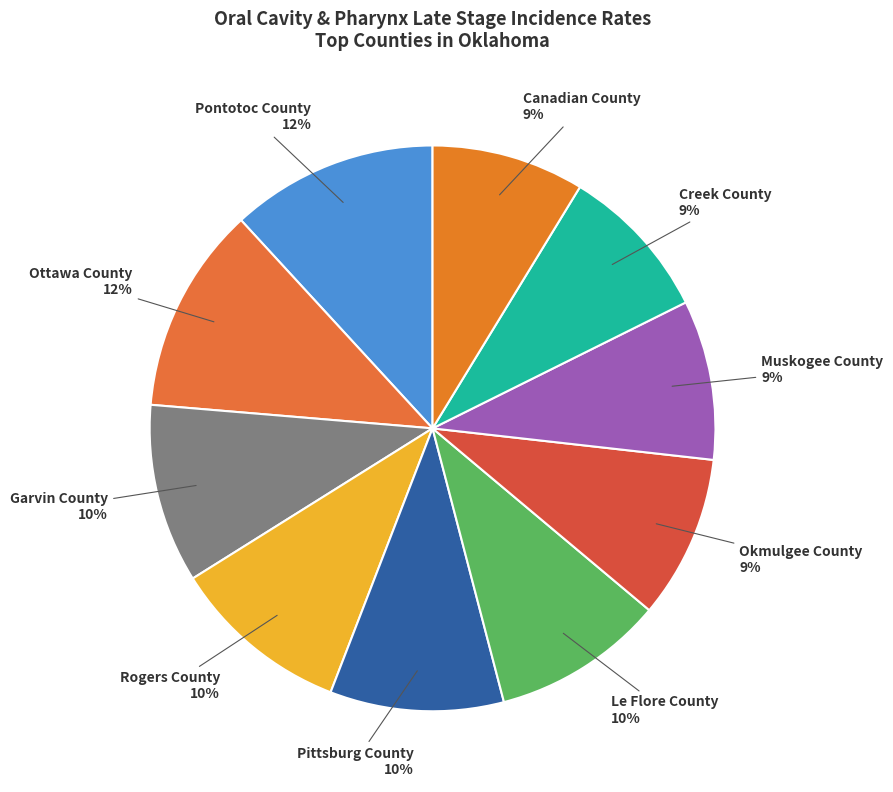

Approximately how many times larger is the value at Creek County compared to Rogers County?

0.9